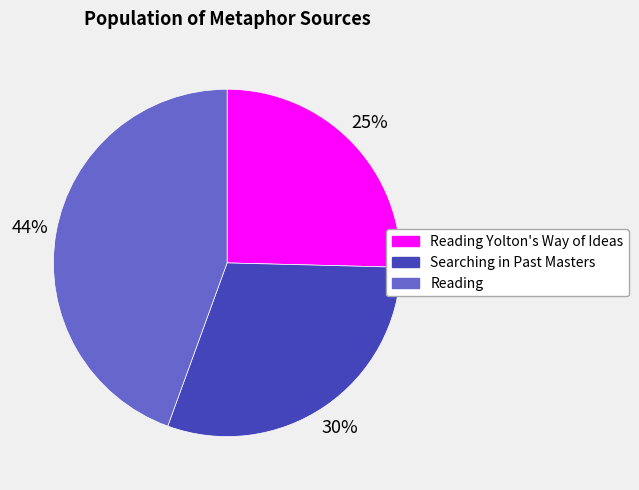

Is there a majority slice in this chart?

No